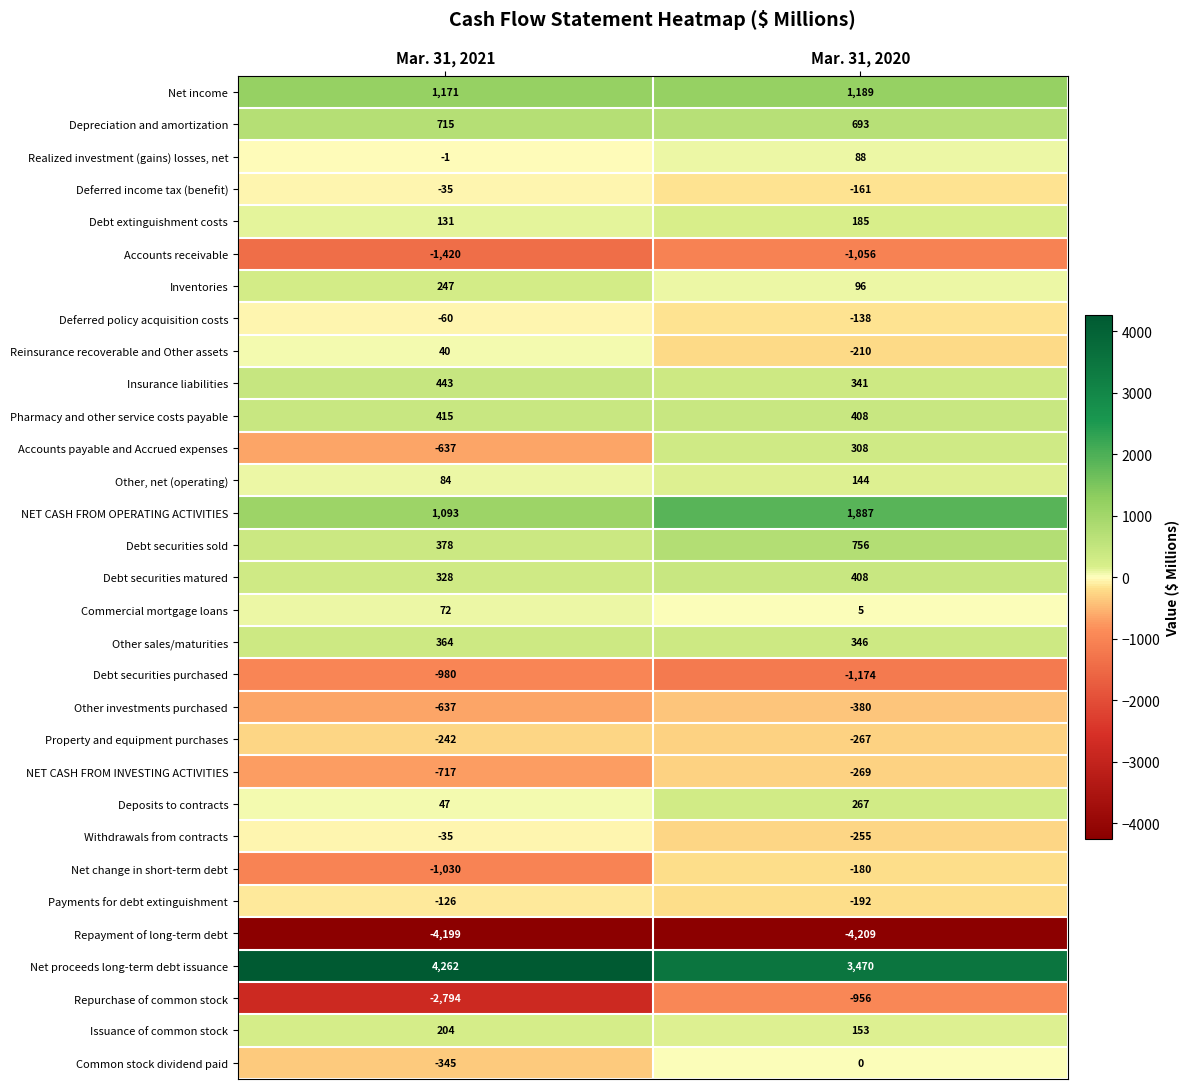

How many data points in Inventories are less than 247?

1